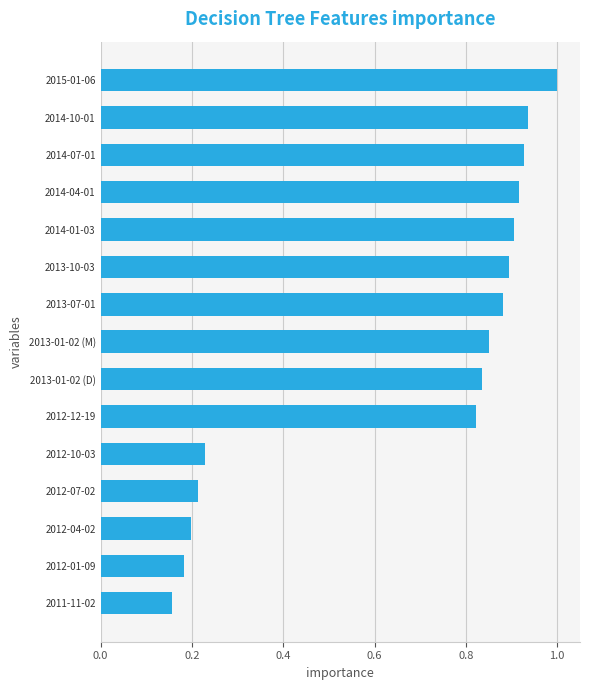

True or false: the data shows 0.9 at 2014-07-01.

True